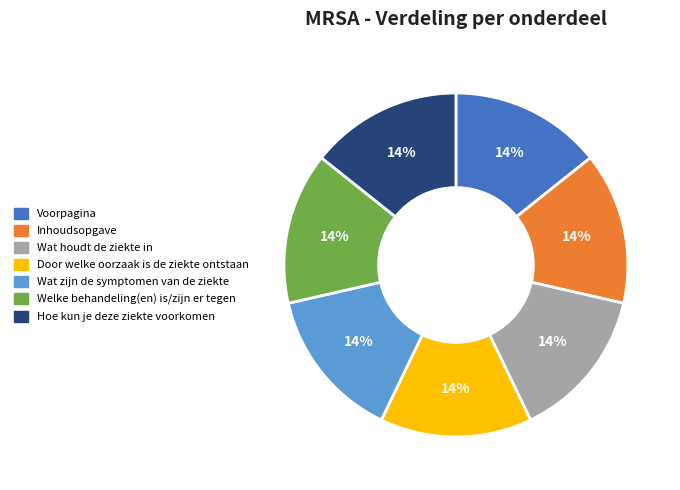

Approximately how many times larger is the value at Voorpagina compared to Door welke oorzaak is de ziekte ontstaan?

1.0